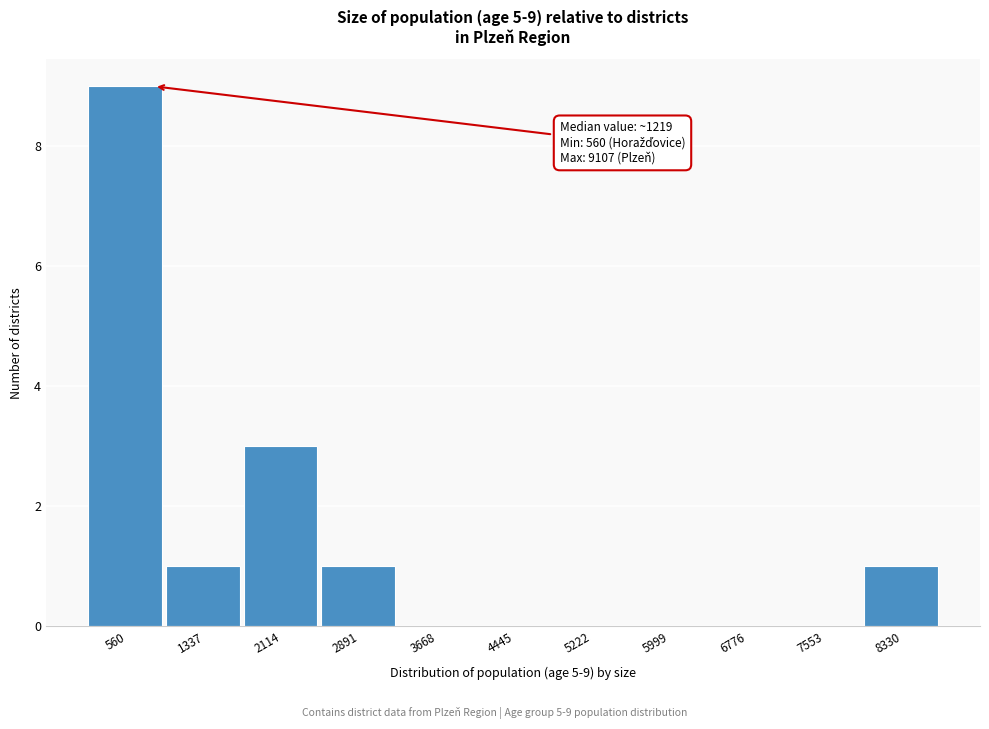

Reading left to right, transcribe all the data shown in this chart.

560=9	1337=1	2114=3	2891=1	3668=0	4445=0	5222=0	5999=0	6776=0	7553=0	8330=1